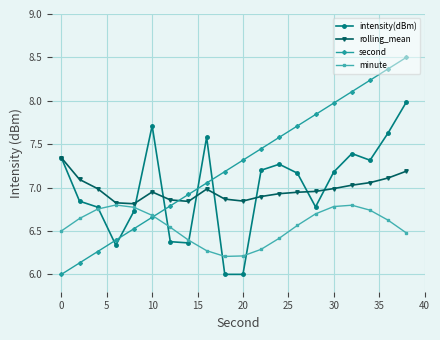

What is the greatest value displayed?

8.5